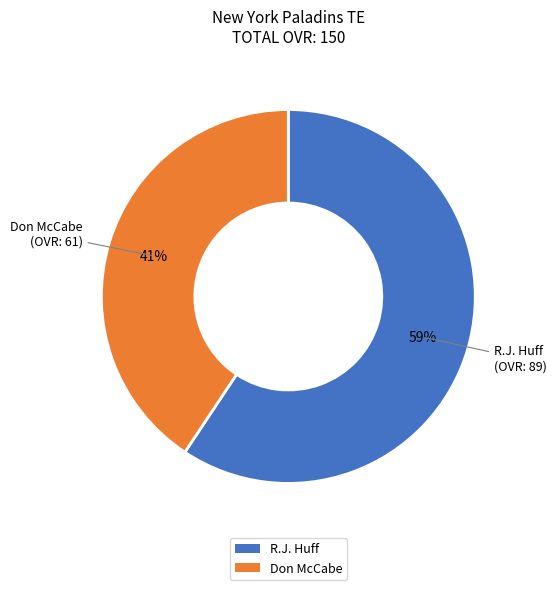

Which has a higher value, Don McCabe or R.J. Huff?

R.J. Huff